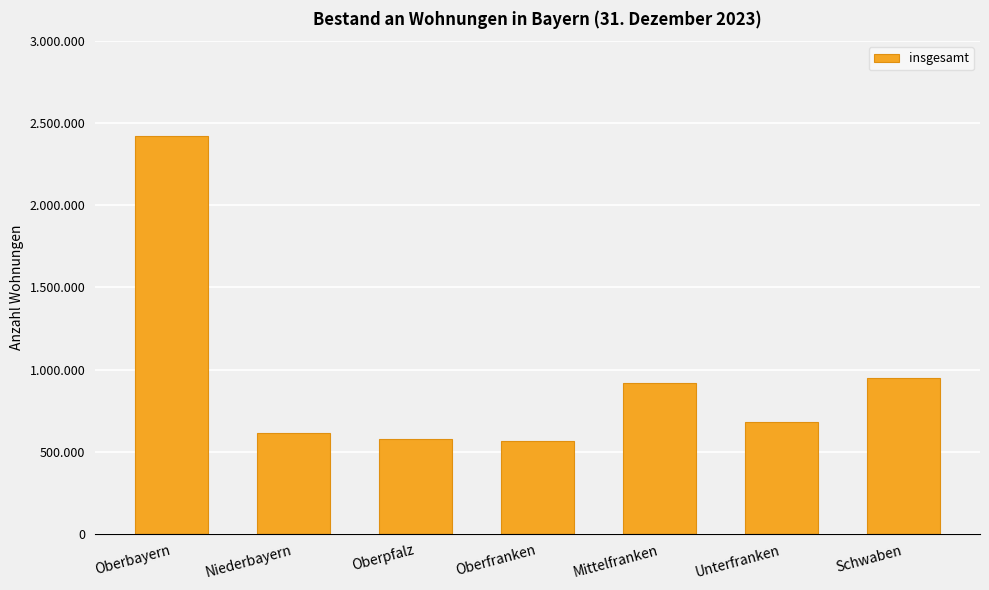

What is the maximum value shown in the chart?

2422501